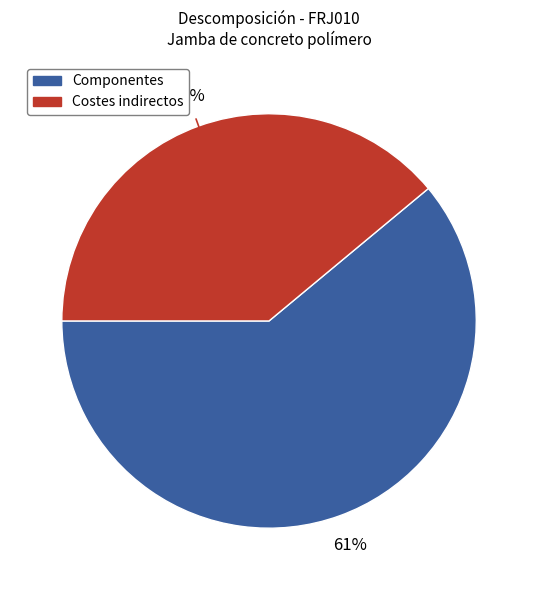

Is there any slice that represents more than half of the pie?

Yes